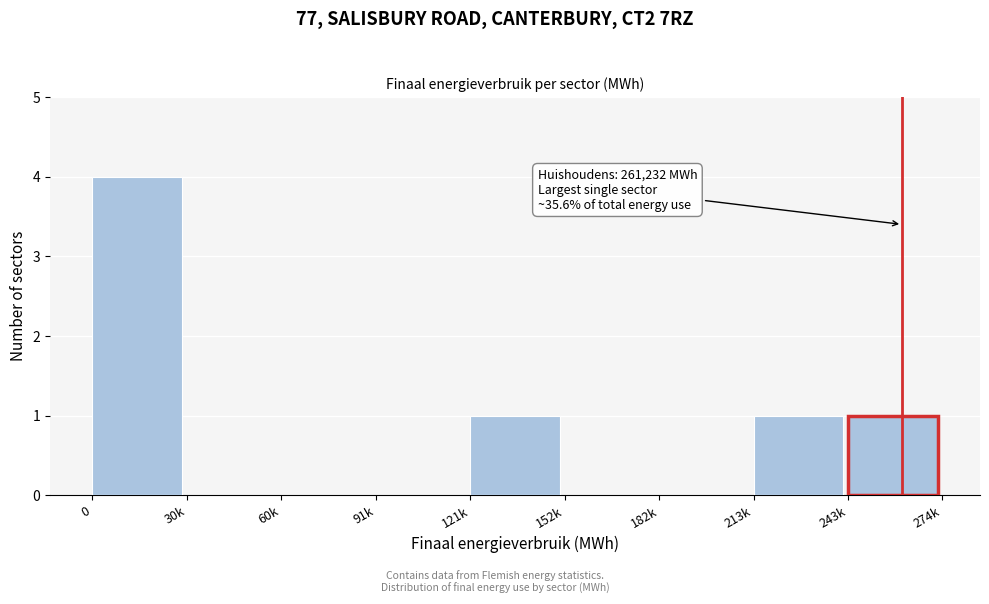

Reading left to right, what are all the values shown in this chart?

0=4	30k=0	60k=0	91k=0	121k=1	152k=0	182k=0	213k=1	243k=1